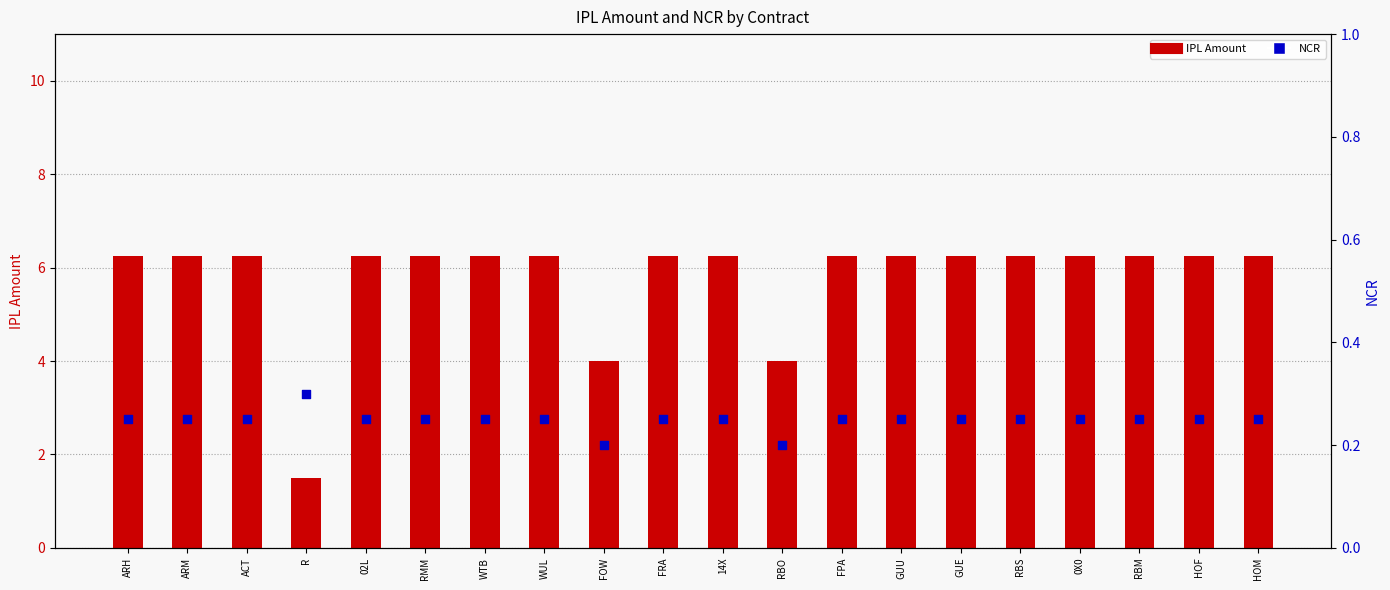

What is the total value across all series at RBM?

6.5